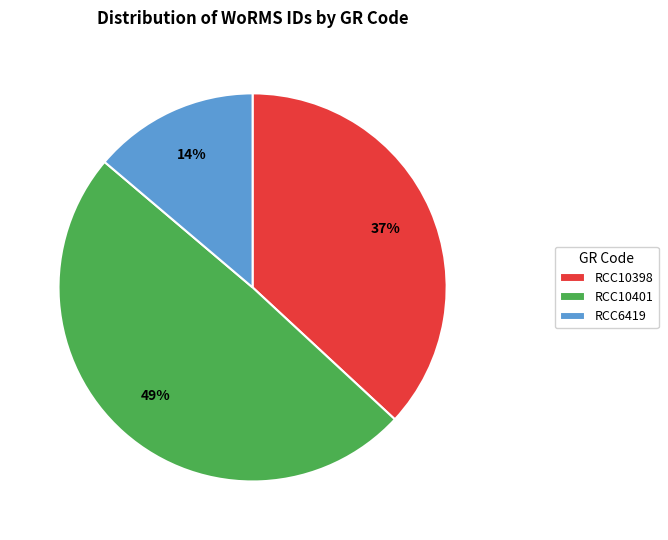

Is the sum of RCC10398 and RCC6419 greater than half?

Yes